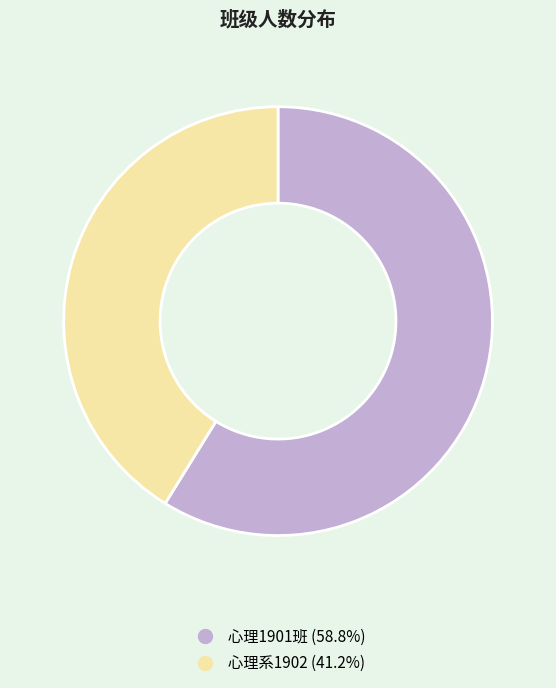

How many slices are in this pie chart?

2